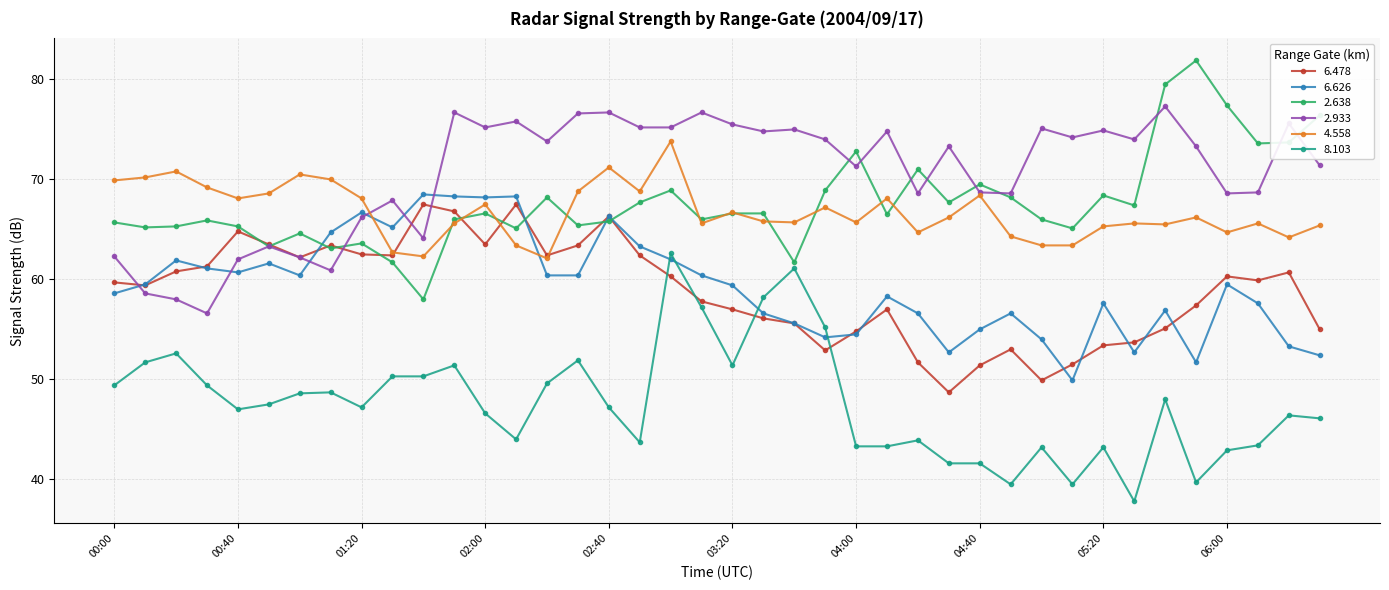

What is the value of the 2.638 point at the 31st from the left?

66.0